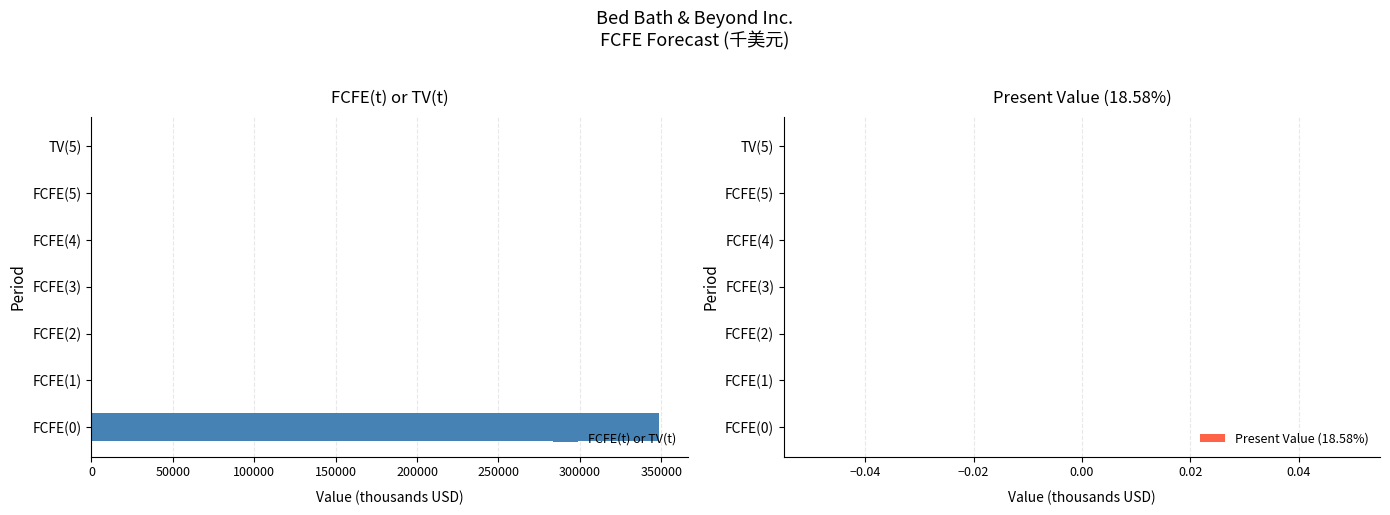

What is the sum of all values?

348724